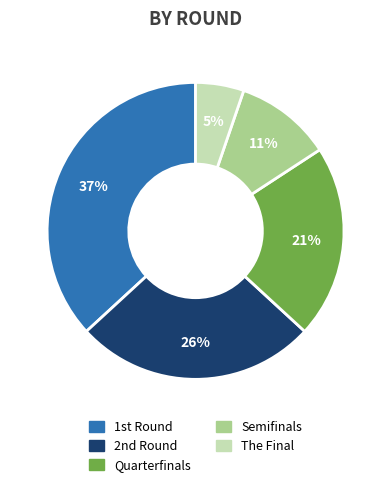

Is the sum of Semifinals and Quarterfinals greater than half?

No